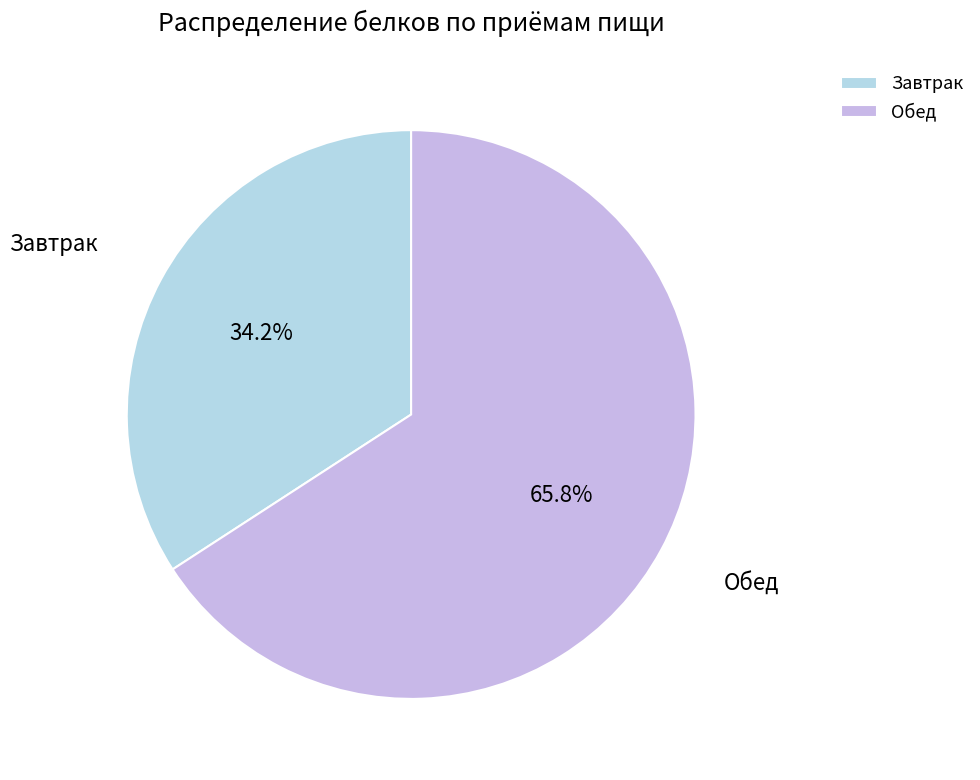

Count the number of slices in the pie.

2